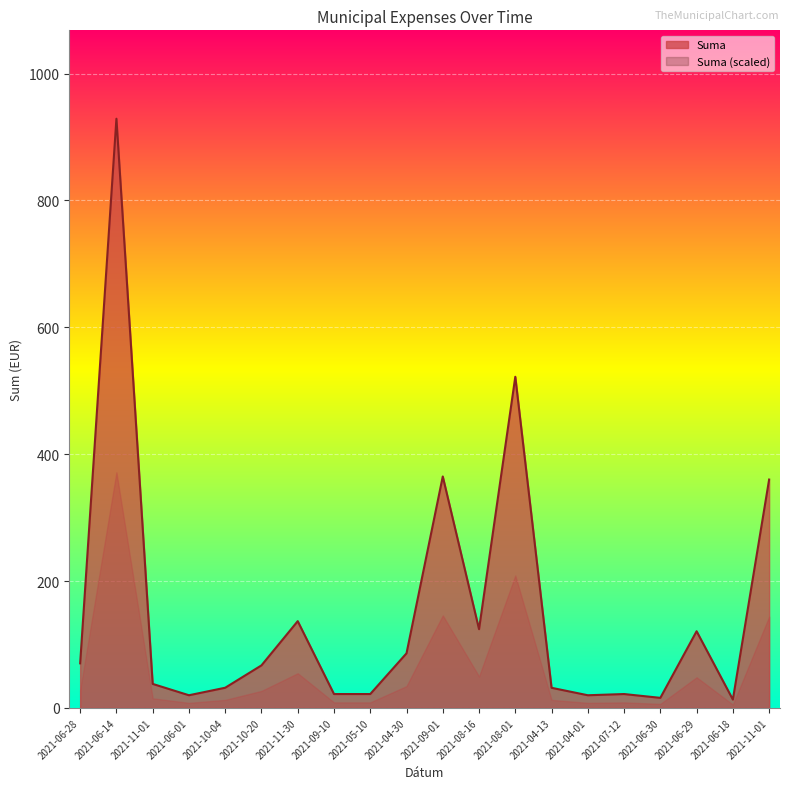

Approximately how many times larger is the value at 2021-06-01 compared to 2021-04-30?

0.2